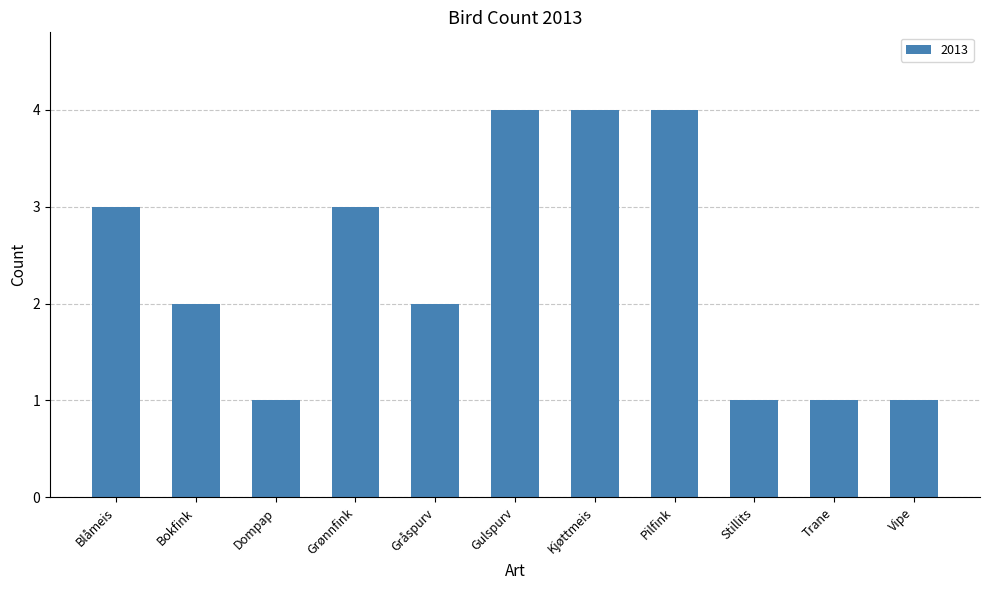

What is the smallest value displayed?

1